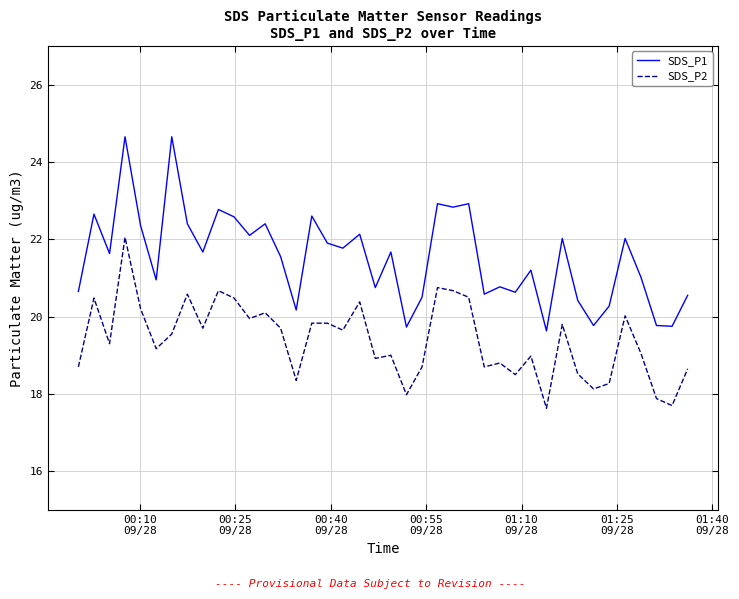

True or false: SDS_P2 and SDS_P1 cross at least once.

False